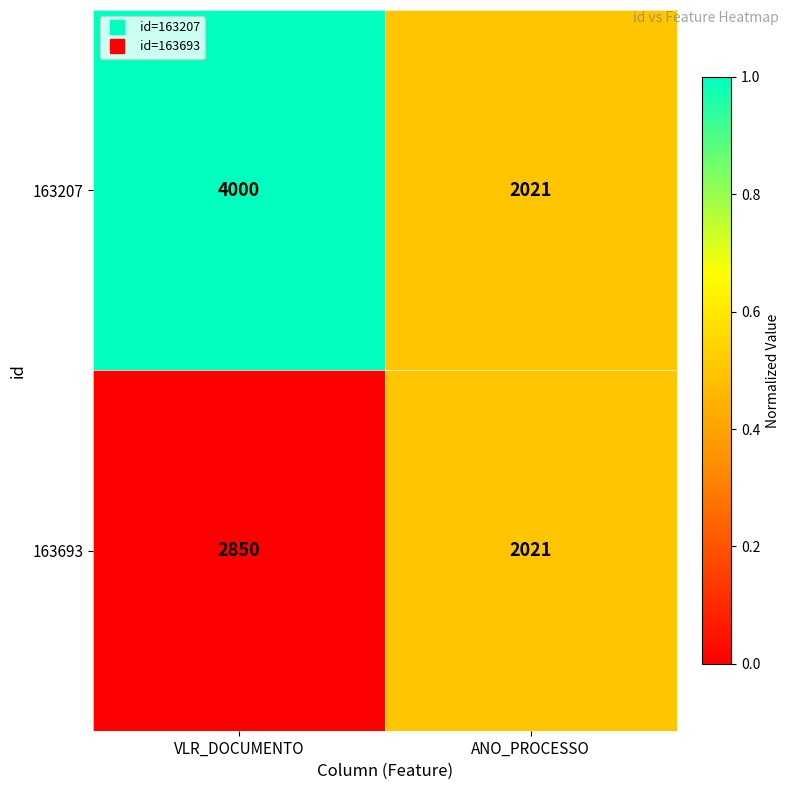

What is the difference between the 163207 values at VLR_DOCUMENTO and ANO_PROCESSO?

1979